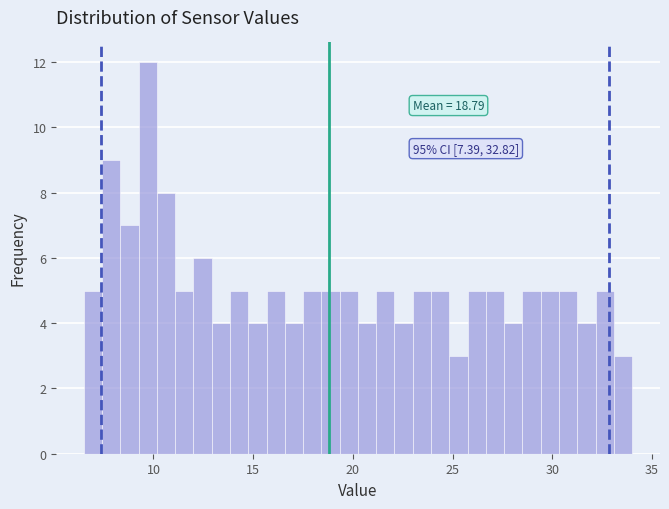

Around what value on the x-axis is the tallest bar? Give the approximate position of its centre, as read against the axis.

9.5